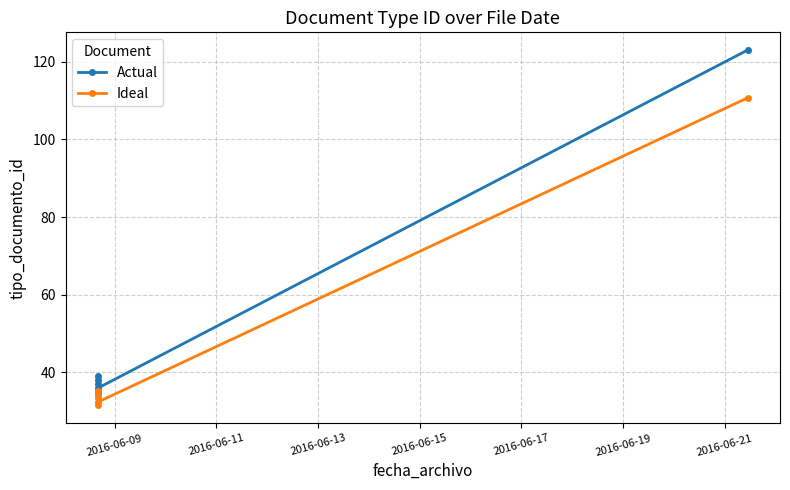

How many data points in Actual are above 38?

2